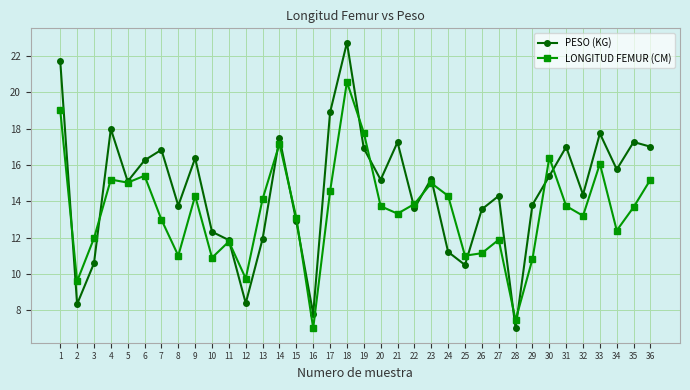

True or false: PESO (KG) has more than 0 interior local peaks.

True